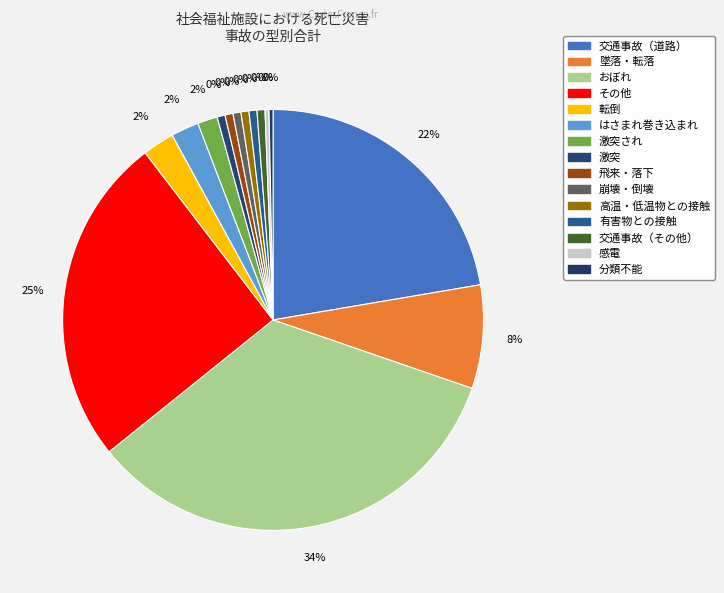

Does any single category account for the majority?

No